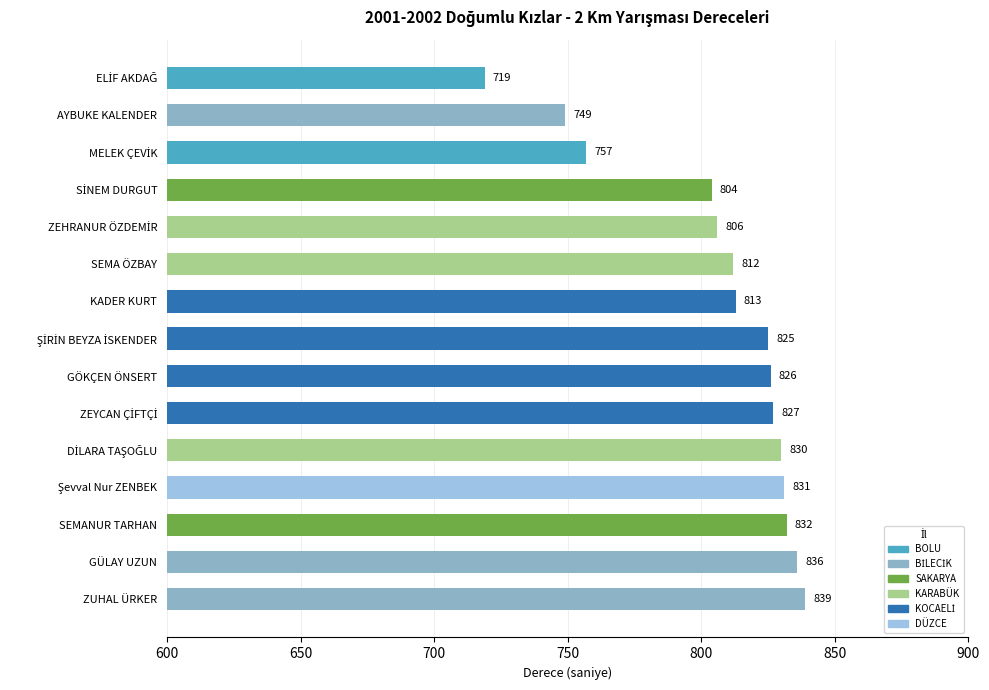

What is the approximate value at ZUHAL ÜRKER, to the nearest 50?

850